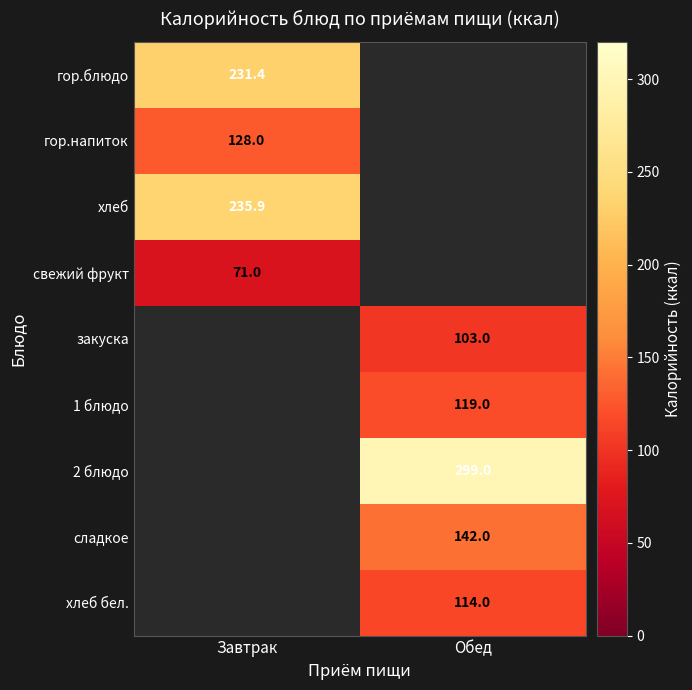

Is it true that гор.напиток equals 128.0 at Завтрак?

True